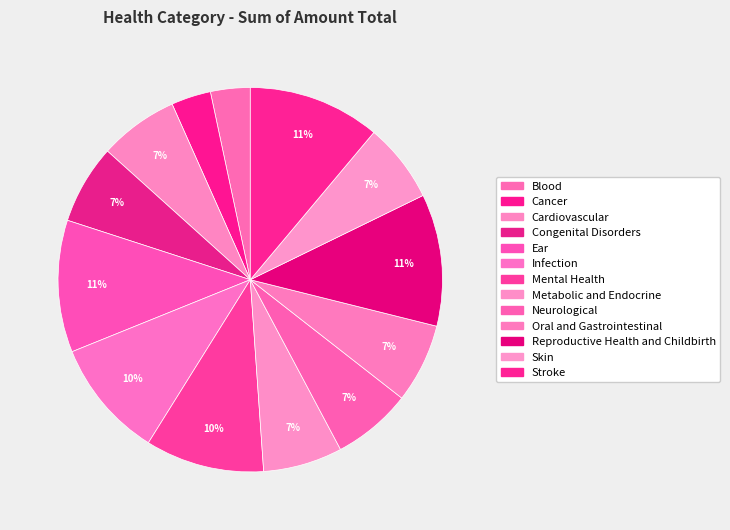

Which slice is the largest?

Ear